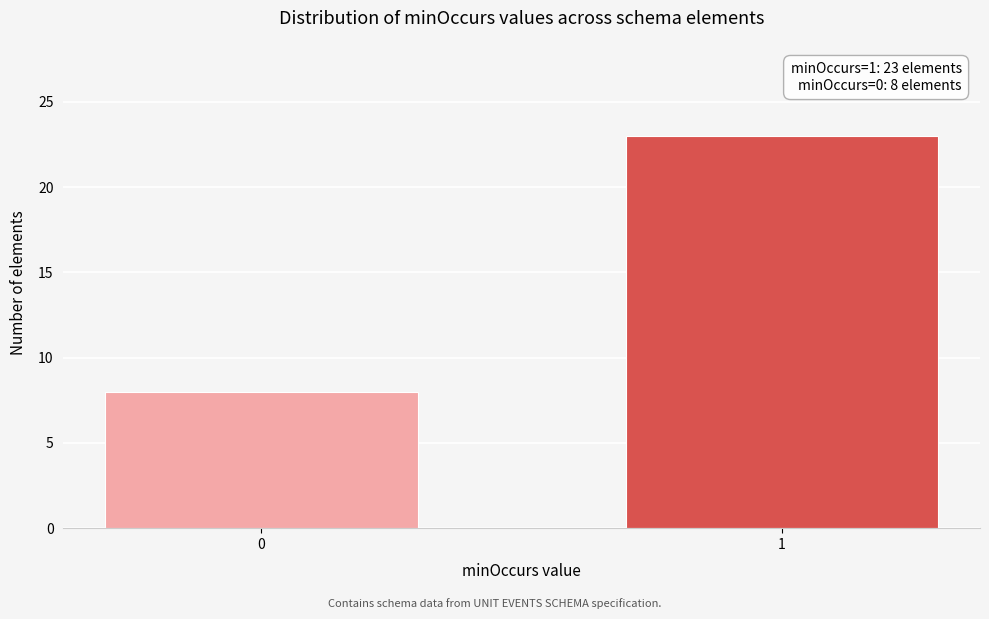

Reading left to right, what are all the values shown in this chart?

0=8	1=23